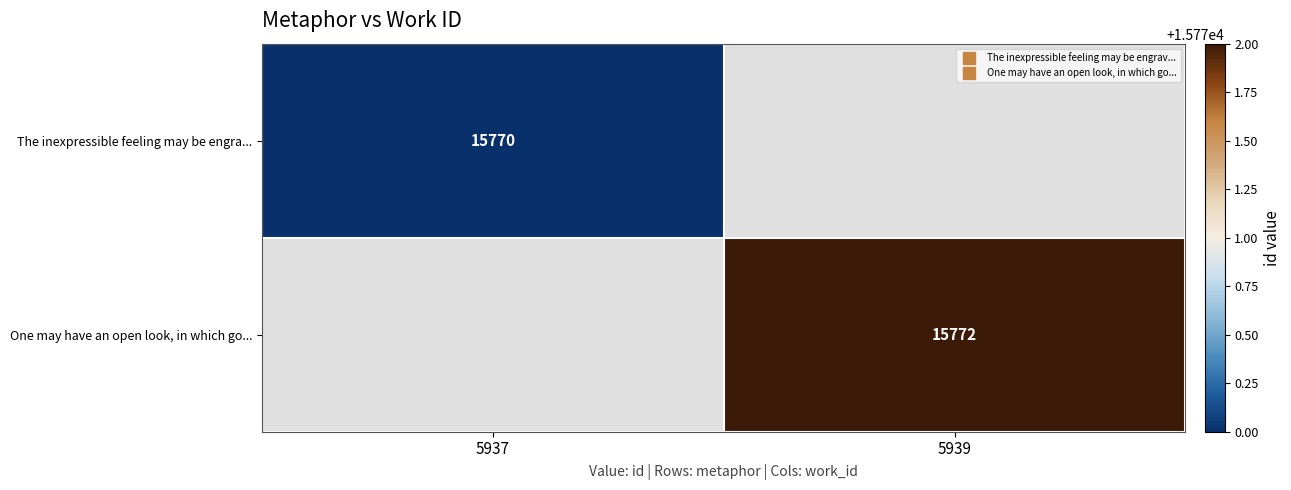

Rank the categories by The inexpressible feeling may be engra... value from highest to lowest.

5937, 5939